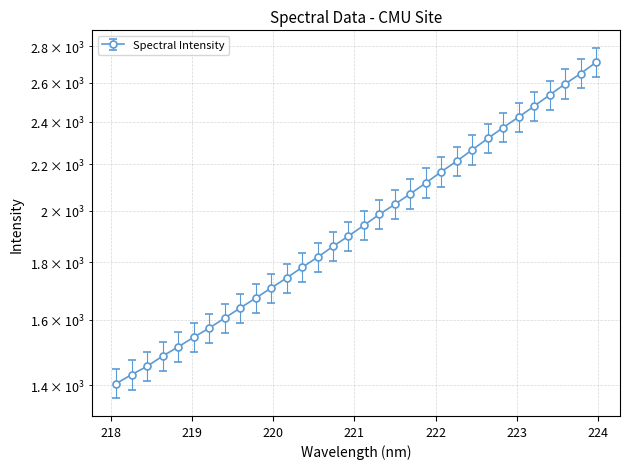

Reading left to right, extract all data points from this chart.

1446.9	1473.6	1499.0	1530.6	1559.5	1590.7	1620.4	1654.2	1688.7	1723.0	1759.1	1795.7	1835.0	1873.3	1915.7	1956.7	2000.0	2045.5	2088.0	2133.2	2181.2	2232.0	2280.9	2334.3	2388.7	2442.8	2496.2	2552.1	2611.1	2670.8	2727.7	2791.5